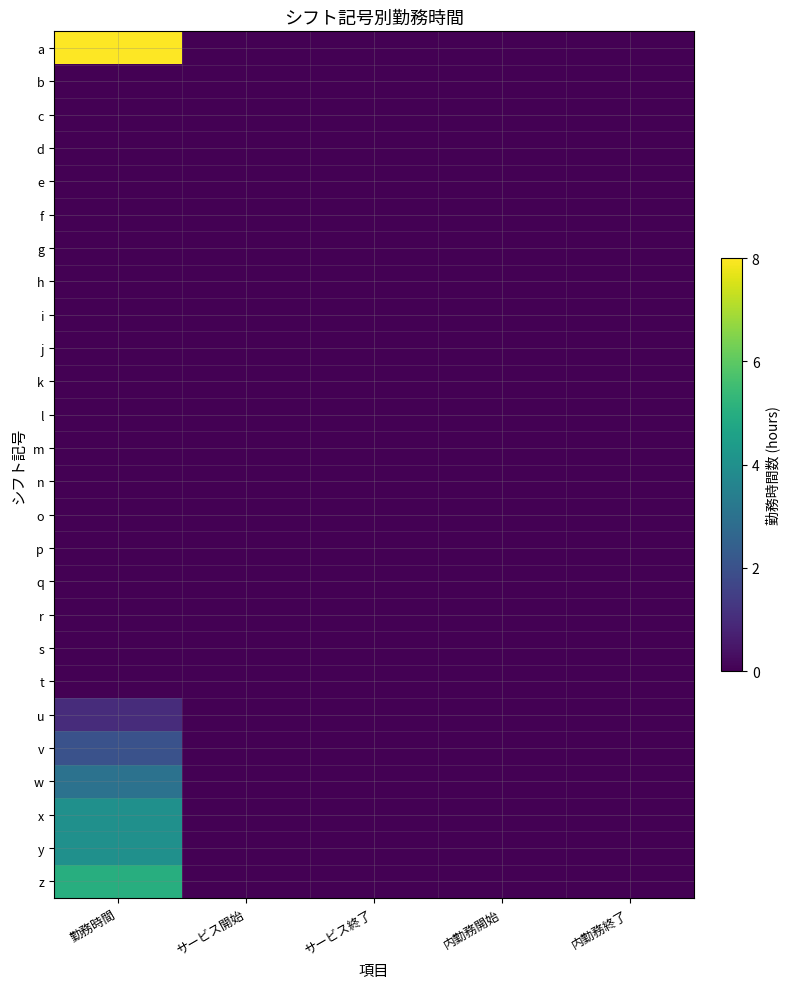

Reading right to left, what are all the values shown in this chart?

a: 内勤務終了=0	内勤務開始=0	サービス終了=0	サービス開始=0	勤務時間=8
b: 内勤務終了=0	内勤務開始=0	サービス終了=0	サービス開始=0	勤務時間=0
c: 内勤務終了=0	内勤務開始=0	サービス終了=0	サービス開始=0	勤務時間=0
d: 内勤務終了=0	内勤務開始=0	サービス終了=0	サービス開始=0	勤務時間=0
e: 内勤務終了=0	内勤務開始=0	サービス終了=0	サービス開始=0	勤務時間=0
f: 内勤務終了=0	内勤務開始=0	サービス終了=0	サービス開始=0	勤務時間=0
g: 内勤務終了=0	内勤務開始=0	サービス終了=0	サービス開始=0	勤務時間=0
h: 内勤務終了=0	内勤務開始=0	サービス終了=0	サービス開始=0	勤務時間=0
i: 内勤務終了=0	内勤務開始=0	サービス終了=0	サービス開始=0	勤務時間=0
j: 内勤務終了=0	内勤務開始=0	サービス終了=0	サービス開始=0	勤務時間=0
k: 内勤務終了=0	内勤務開始=0	サービス終了=0	サービス開始=0	勤務時間=0
l: 内勤務終了=0	内勤務開始=0	サービス終了=0	サービス開始=0	勤務時間=0
m: 内勤務終了=0	内勤務開始=0	サービス終了=0	サービス開始=0	勤務時間=0
n: 内勤務終了=0	内勤務開始=0	サービス終了=0	サービス開始=0	勤務時間=0
o: 内勤務終了=0	内勤務開始=0	サービス終了=0	サービス開始=0	勤務時間=0
p: 内勤務終了=0	内勤務開始=0	サービス終了=0	サービス開始=0	勤務時間=0
q: 内勤務終了=0	内勤務開始=0	サービス終了=0	サービス開始=0	勤務時間=0
r: 内勤務終了=0	内勤務開始=0	サービス終了=0	サービス開始=0	勤務時間=0
s: 内勤務終了=0	内勤務開始=0	サービス終了=0	サービス開始=0	勤務時間=0
t: 内勤務終了=0	内勤務開始=0	サービス終了=0	サービス開始=0	勤務時間=0
u: 内勤務終了=0	内勤務開始=0	サービス終了=0	サービス開始=0	勤務時間=1
v: 内勤務終了=0	内勤務開始=0	サービス終了=0	サービス開始=0	勤務時間=2
w: 内勤務終了=0	内勤務開始=0	サービス終了=0	サービス開始=0	勤務時間=3
x: 内勤務終了=0	内勤務開始=0	サービス終了=0	サービス開始=0	勤務時間=4
y: 内勤務終了=0	内勤務開始=0	サービス終了=0	サービス開始=0	勤務時間=4
z: 内勤務終了=0	内勤務開始=0	サービス終了=0	サービス開始=0	勤務時間=5